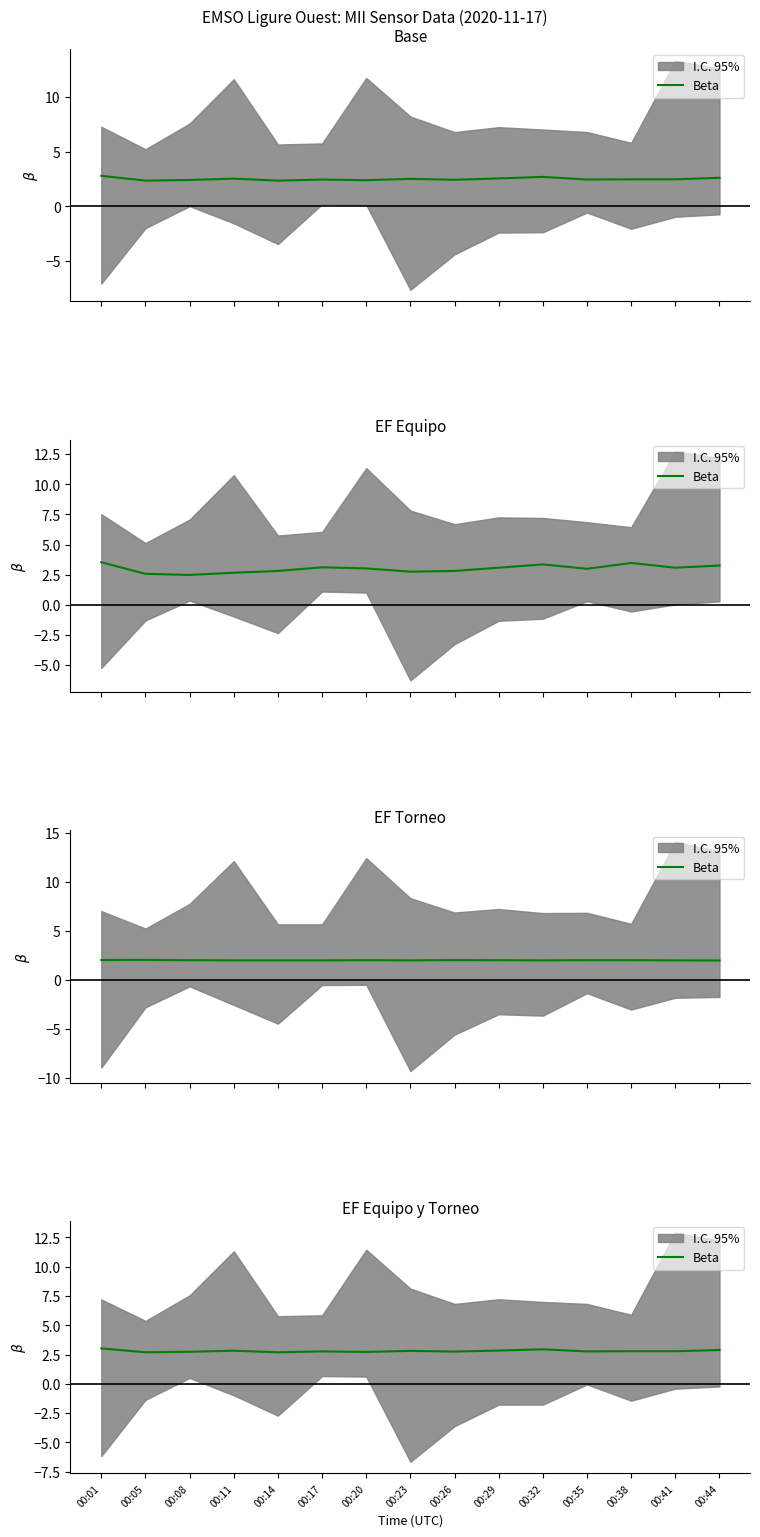

What is the approximate value at 00:41?

2.8